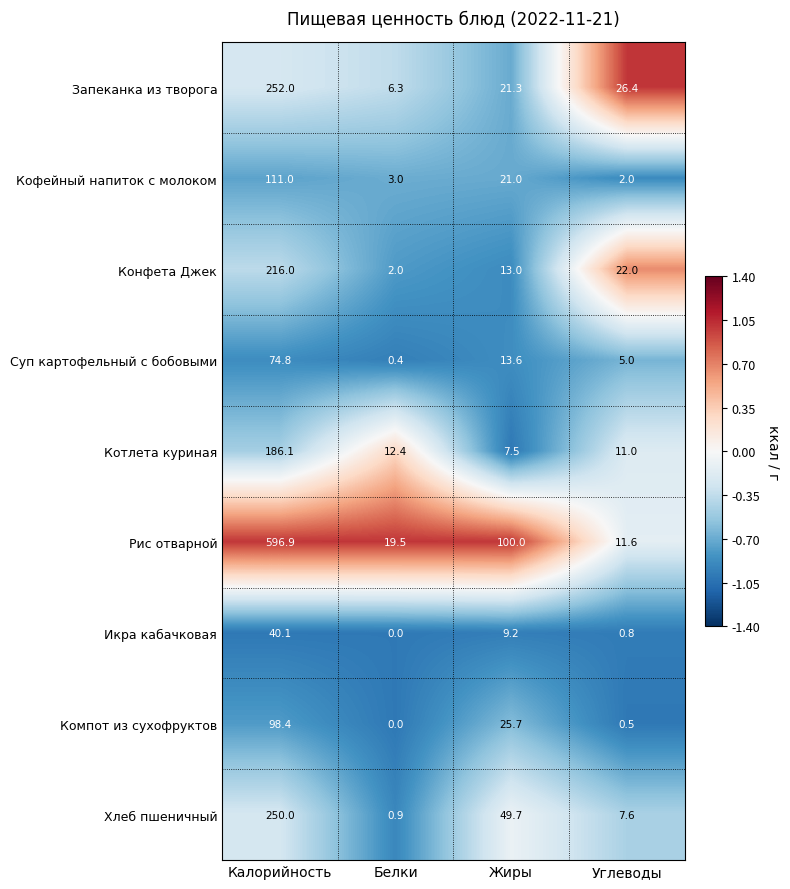

At which label does Запеканка из творога first exceed 26?

Калорийность